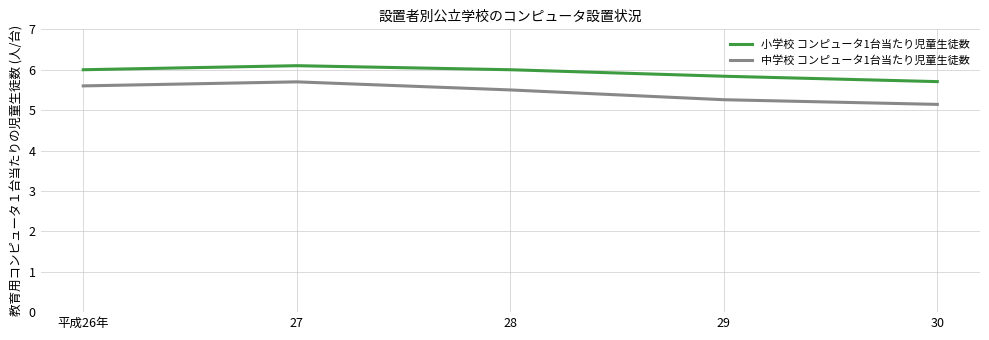

What position from the right is 30?

1